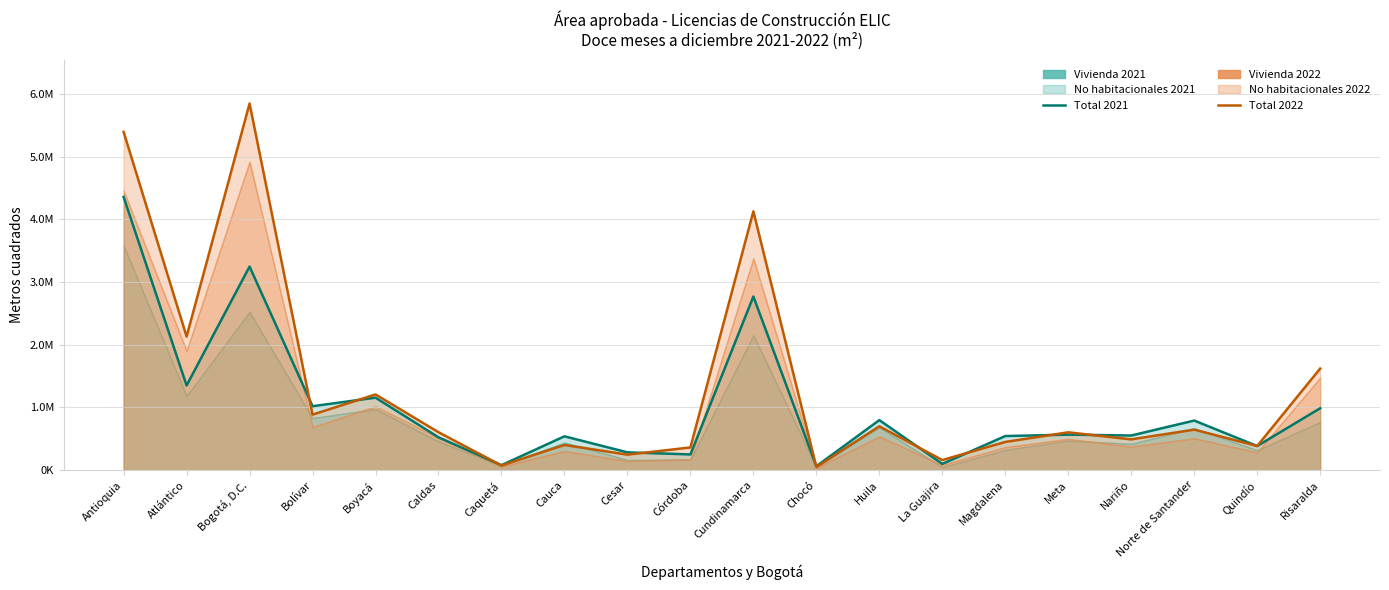

What is the sum of the Total 2021 values at La Guajira and Bolívar?

1117360